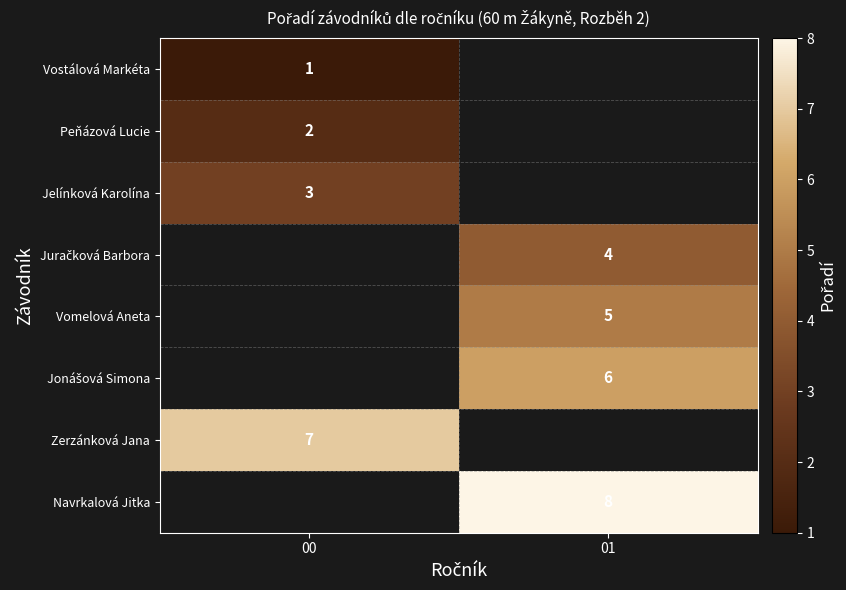

At how many categories does at least one series exceed 7?

1